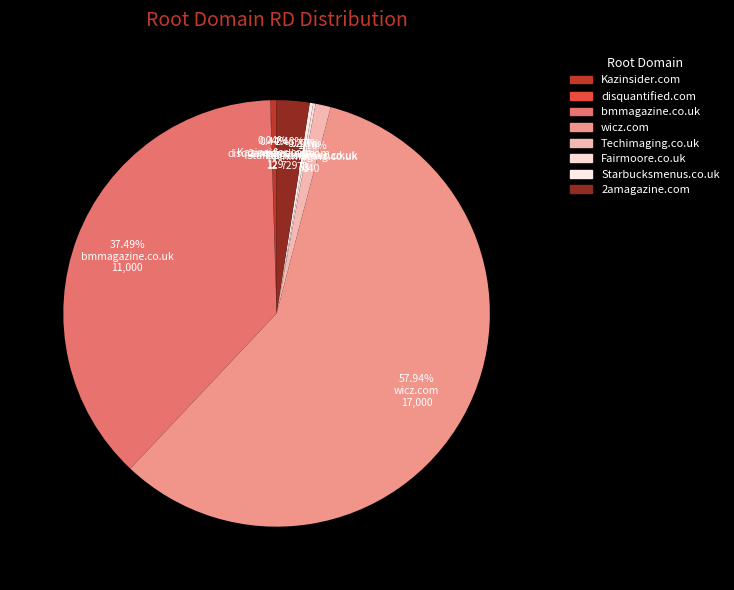

The wicz.com slice represents 58% of the pie. True or false?

True